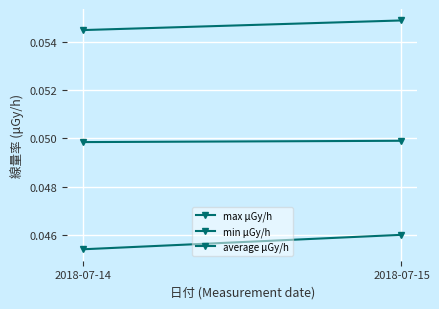

At how many categories does at least one series exceed 0?

2